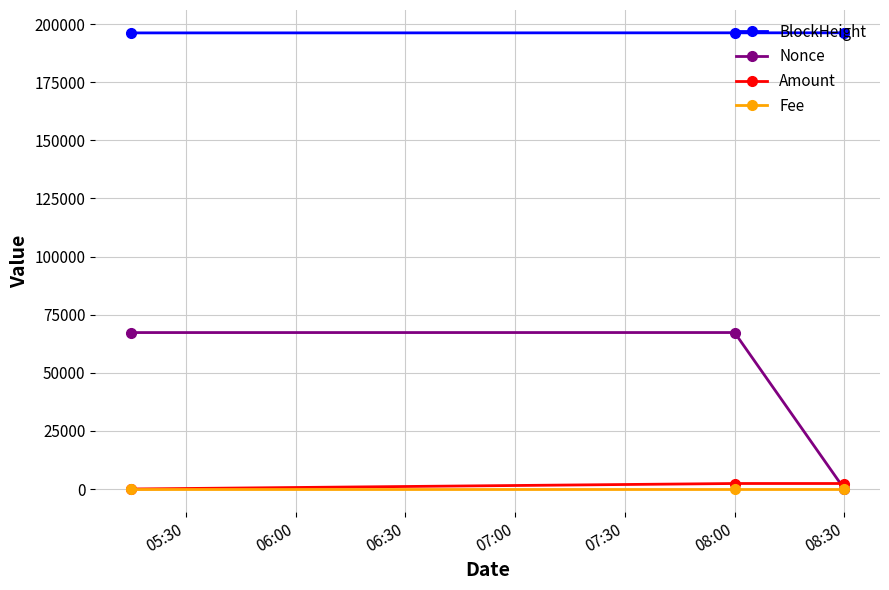

What is the lowest value of the BlockHeight series?

196213.0